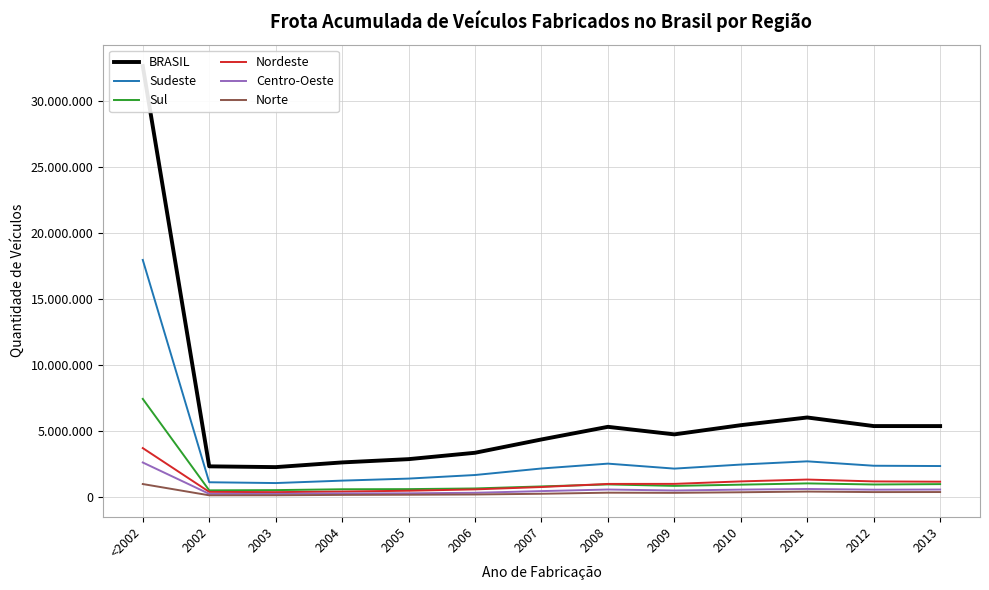

The Nordeste series shows 978196 at 2008. True or false?

True